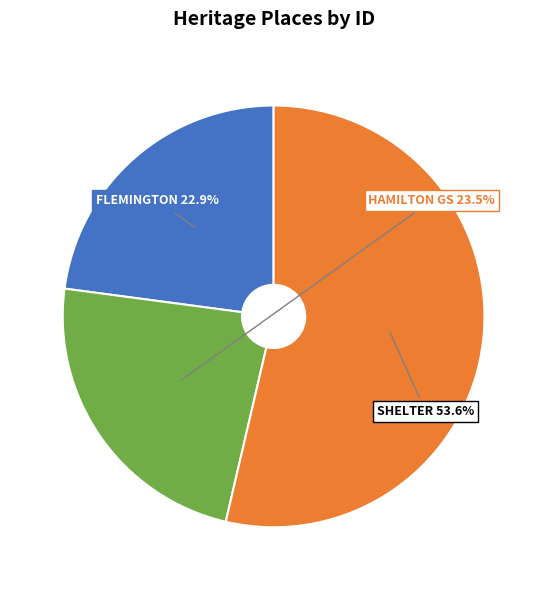

Count the number of slices in the pie.

3